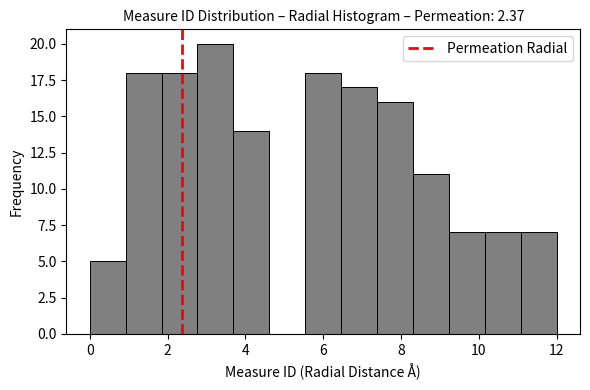

How tall is the bar that spans 3.6 to 4.6 on the x-axis? Neither the bar edges nor the heights are printed on the chart, so give them approximately, as read against the axes.

14